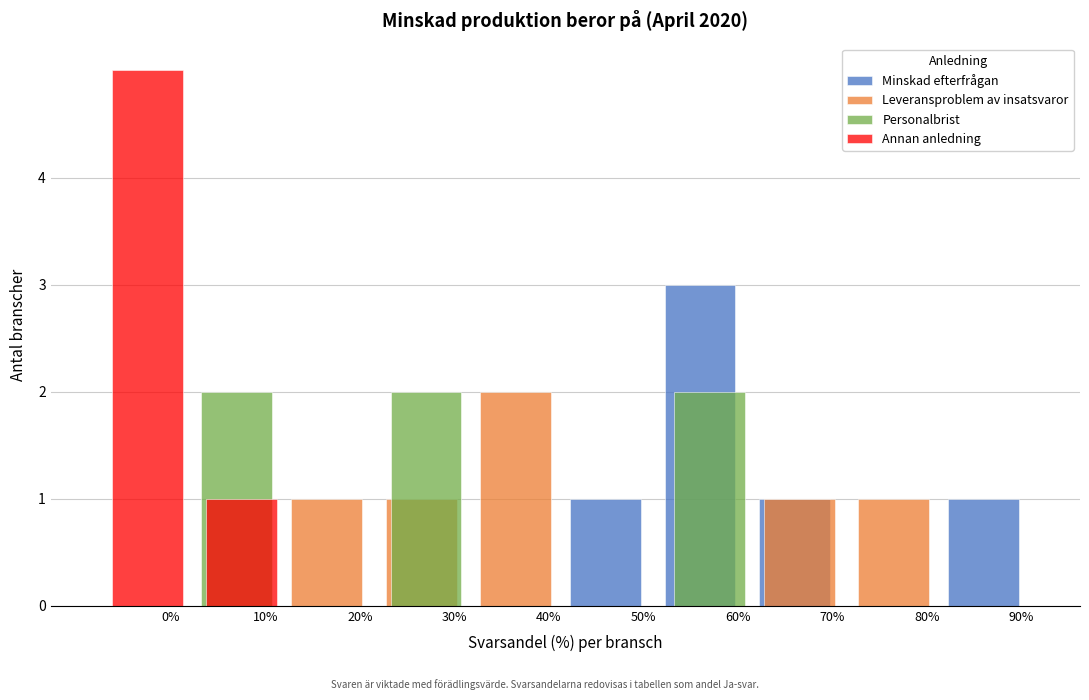

What is the greatest value displayed?

5